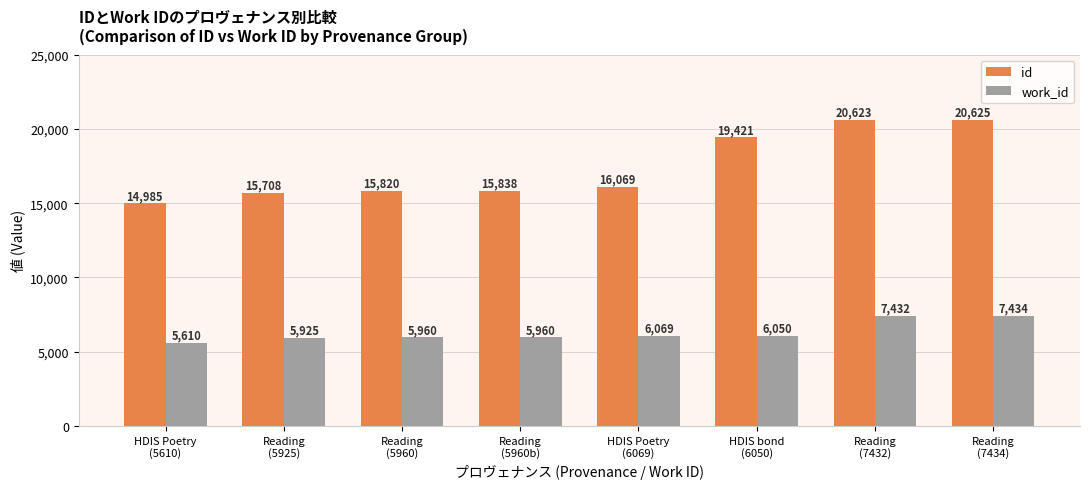

List the series in order of their peak value, highest first.

id, work_id